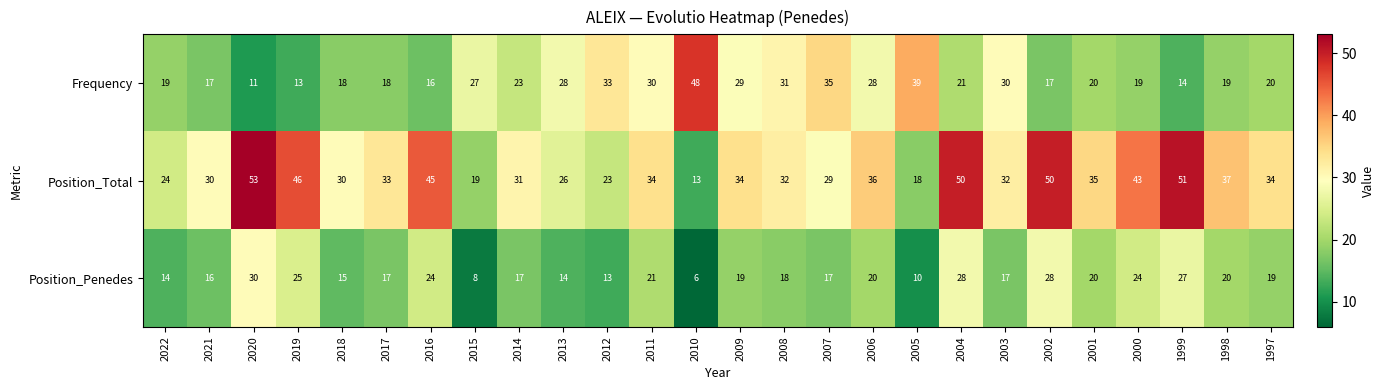

Read the Position_Penedes value at 2007.

17